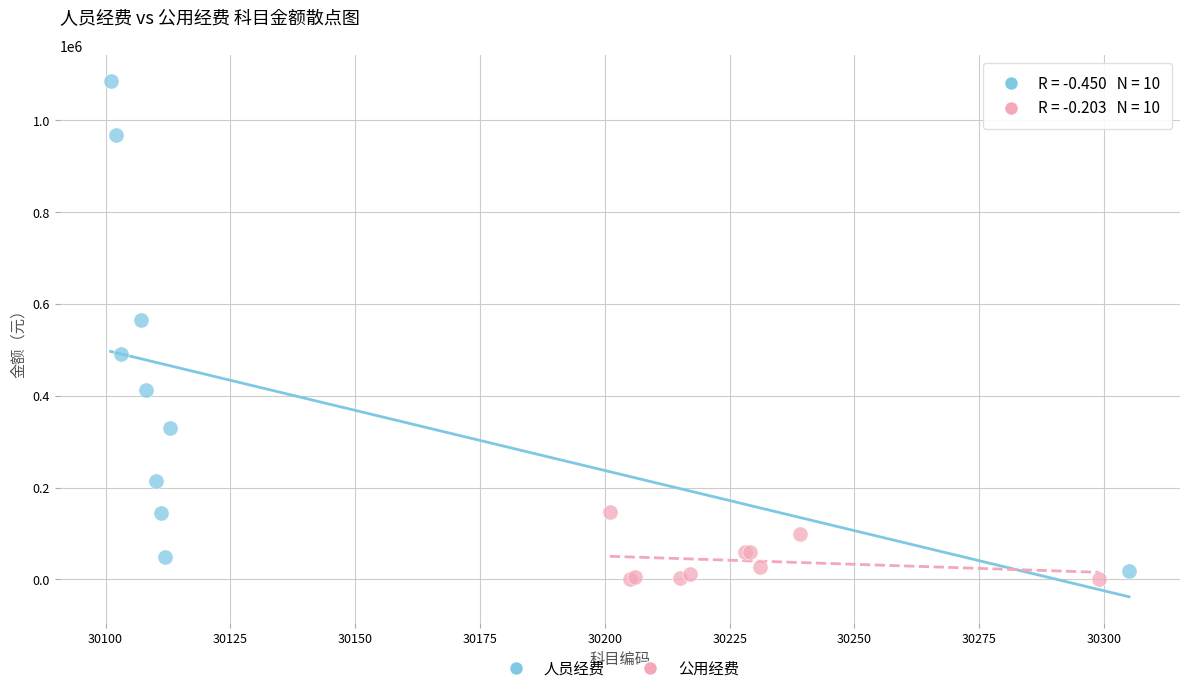

Which series has the widest spread of Y values?

人员经费